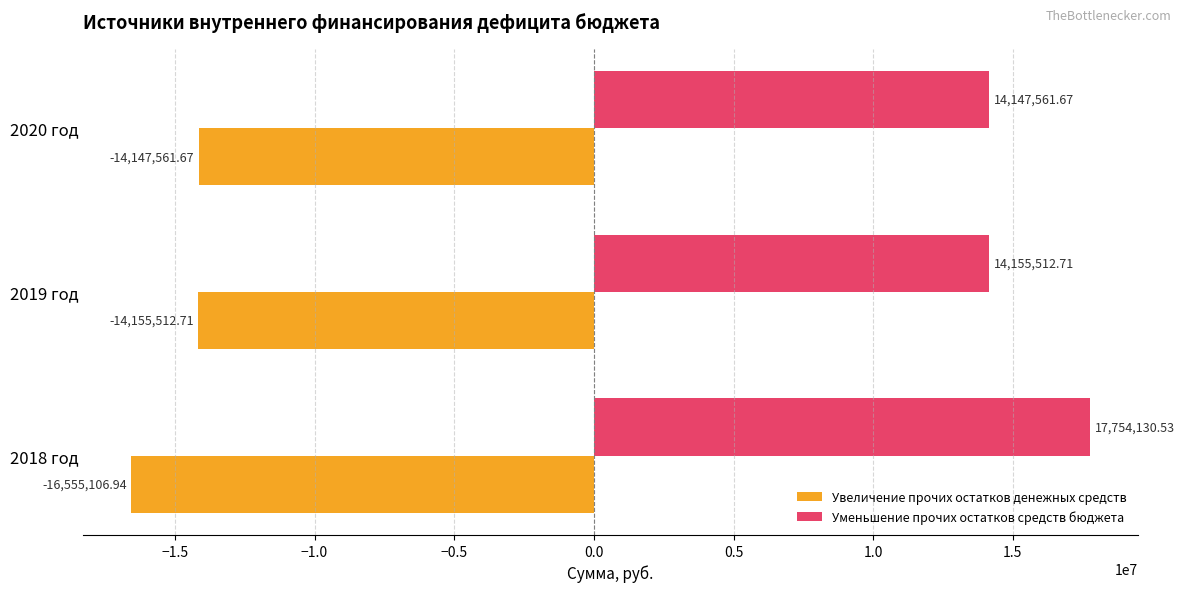

Which series has the widest spread of values?

Уменьшение прочих остатков средств бюджета